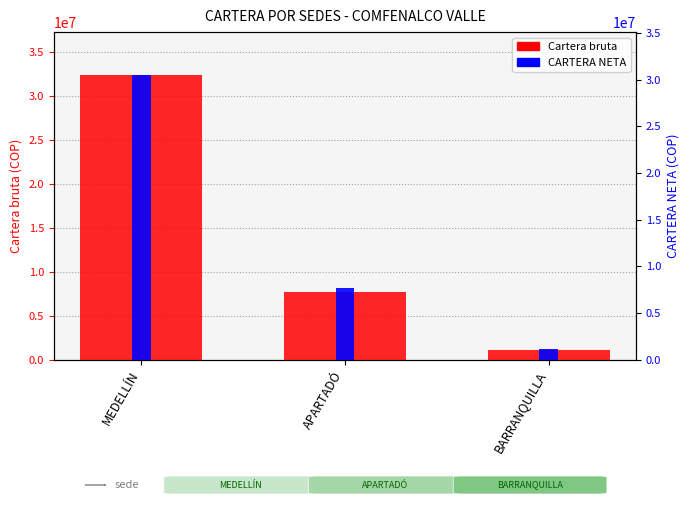

How many bars are there in each group?

2